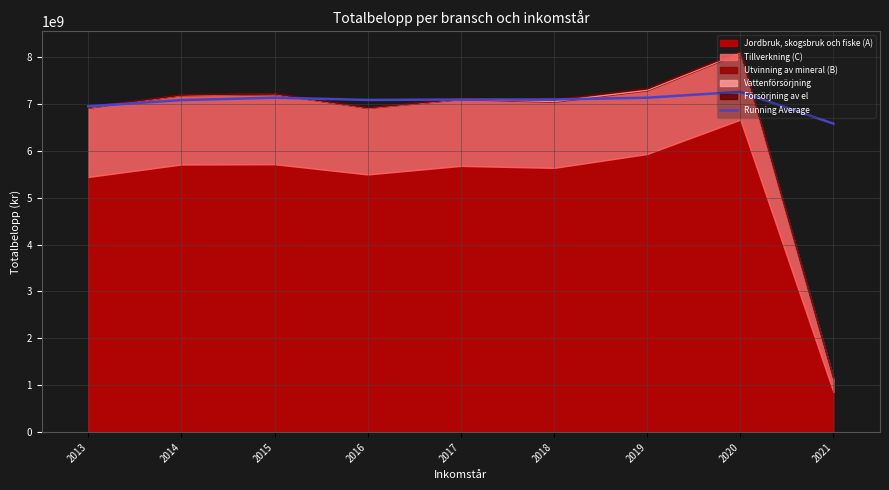

What is the change in value from 2018 to 2019?

+36158196.0